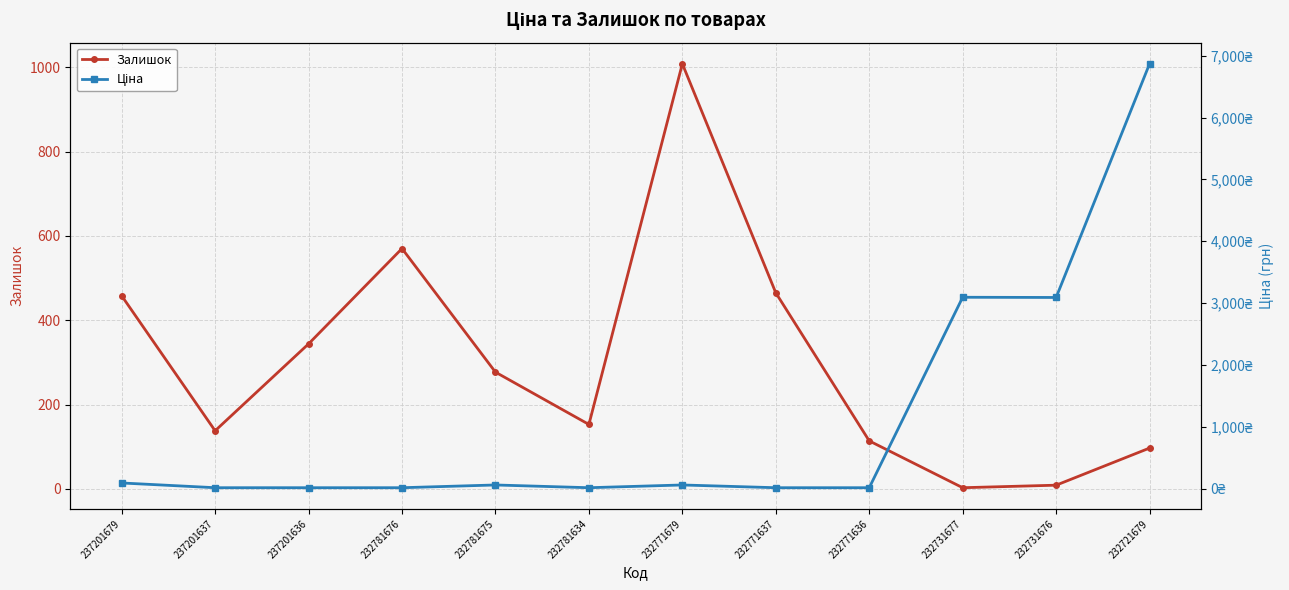

What is the difference between the highest and lowest values at 232721679?

6772.4